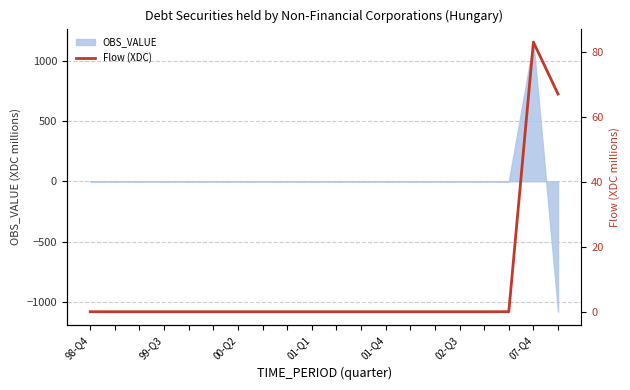

Reading left to right, what are all the values shown in this chart?

0	0	0	0	0	0	0	0	0	0	0	0	0	0	0	0	0	0	83	67